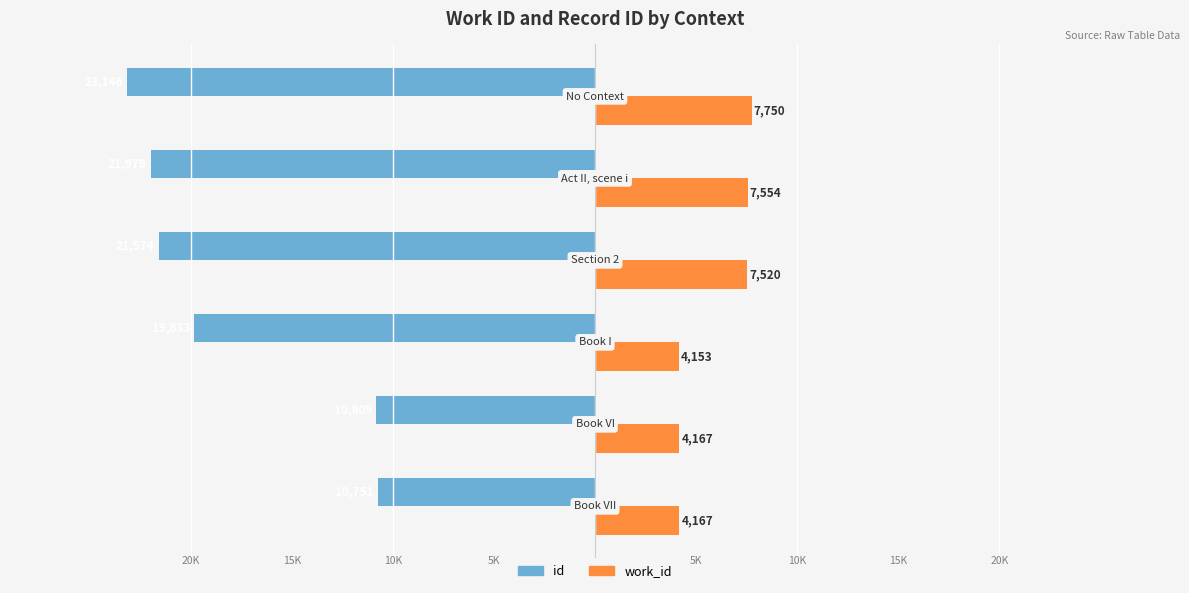

Rank the series by their average value, from lowest to highest.

id, work_id